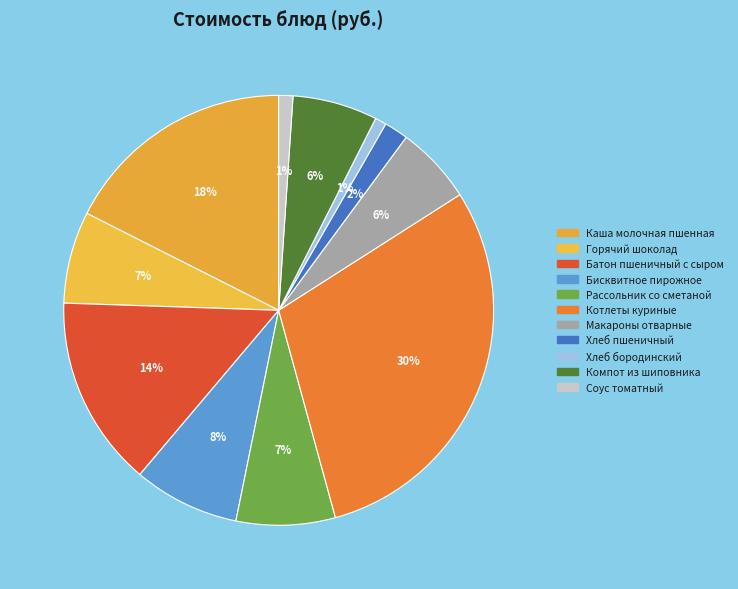

Count the number of slices in the pie.

11